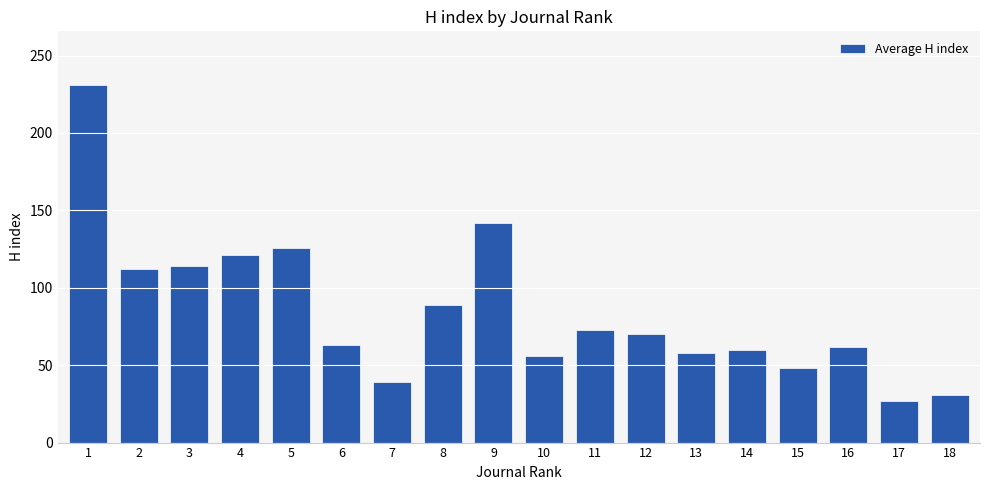

The chart shows a value of 75 at 15. True or false?

False